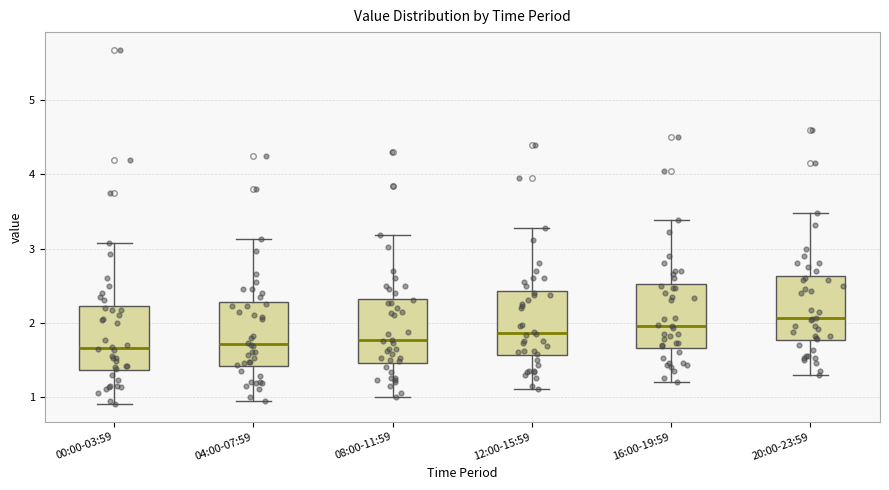

Reading left to right, transcribe this box plot: for each box, give where its median line is, the range the box spans, and where its two whiskers end, as read against the y-axis. The values are not printed on the chart, so give them approximately, as read against the axis.

00:00-03:59: median 1.7, box 1.4 to 2.2, whiskers 0.9 to 3.1
04:00-07:59: median 1.7, box 1.4 to 2.3, whiskers 1.0 to 3.1
08:00-11:59: median 1.8, box 1.5 to 2.3, whiskers 1.0 to 3.2
12:00-15:59: median 1.9, box 1.6 to 2.4, whiskers 1.1 to 3.3
16:00-19:59: median 2.0, box 1.7 to 2.5, whiskers 1.2 to 3.4
20:00-23:59: median 2.1, box 1.8 to 2.6, whiskers 1.3 to 3.5